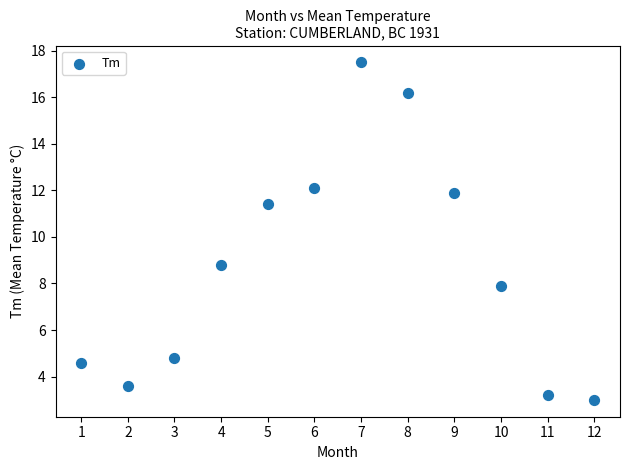

What Y value in the scatter plot is closest to 10?

8.8